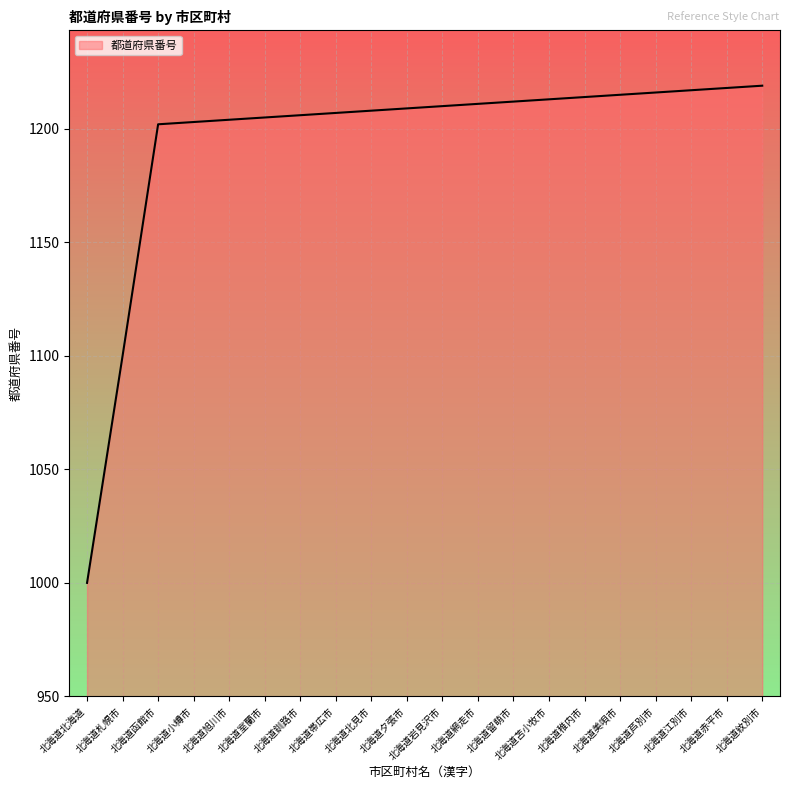

True or false: the data shows 1219 at 北海道紋別市.

True